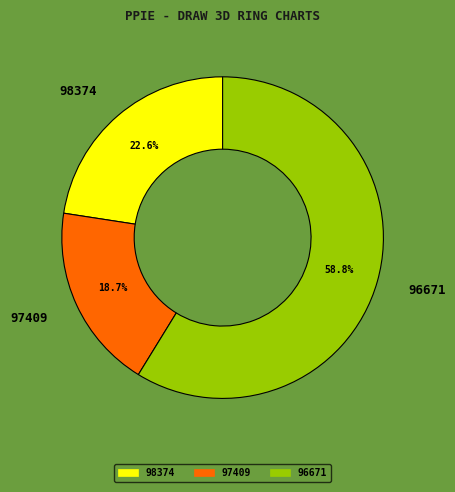

The 96671 slice represents 59% of the pie. True or false?

True